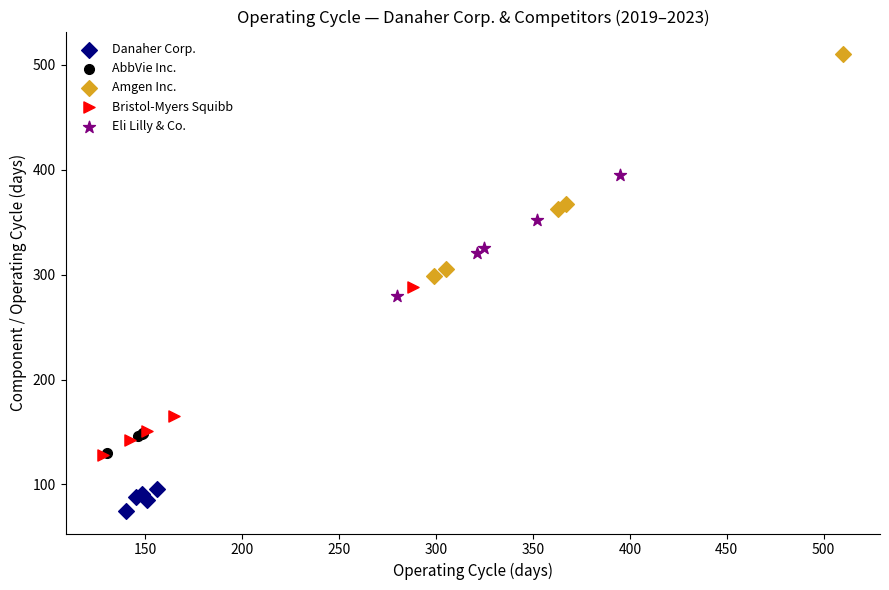

Which series has the largest Y range (max minus min)?

Amgen Inc.